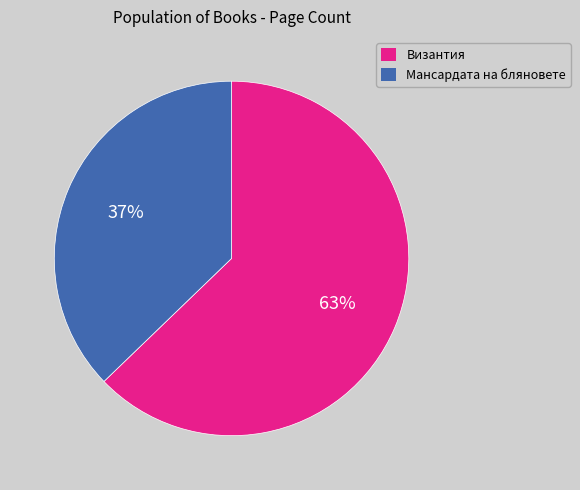

Is there a majority slice in this chart?

Yes